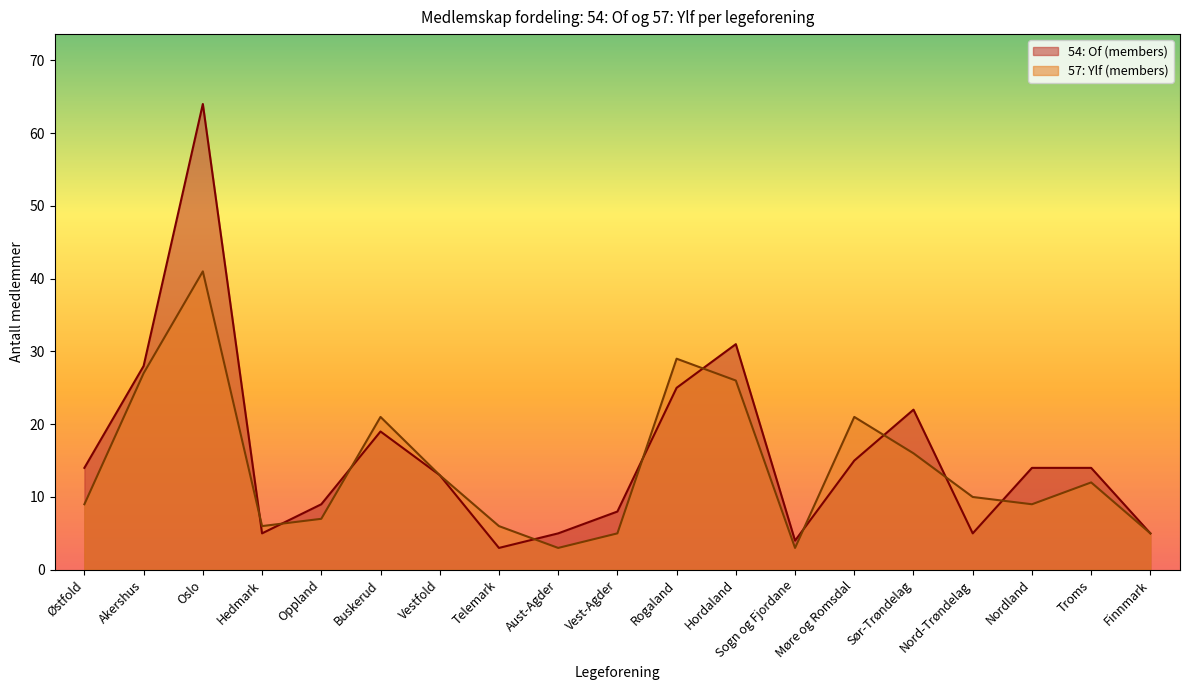

At how many categories does at least one series exceed 26?

4